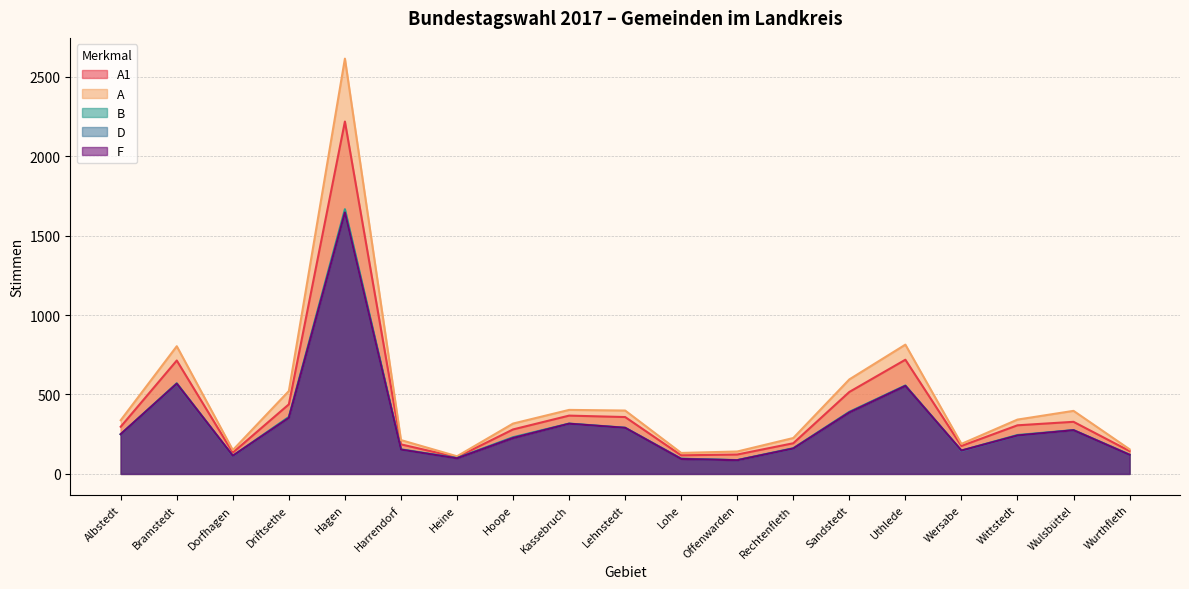

What is the value of the B point at the 9th from the left?

317